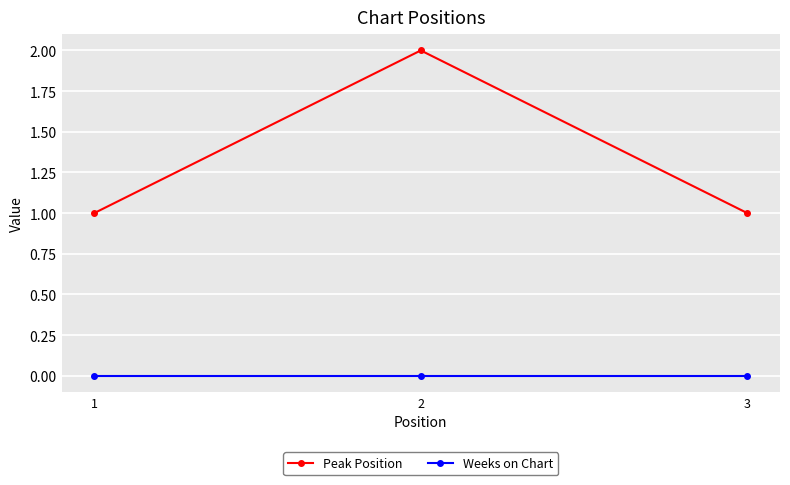

How many distinct data groups are displayed?

2